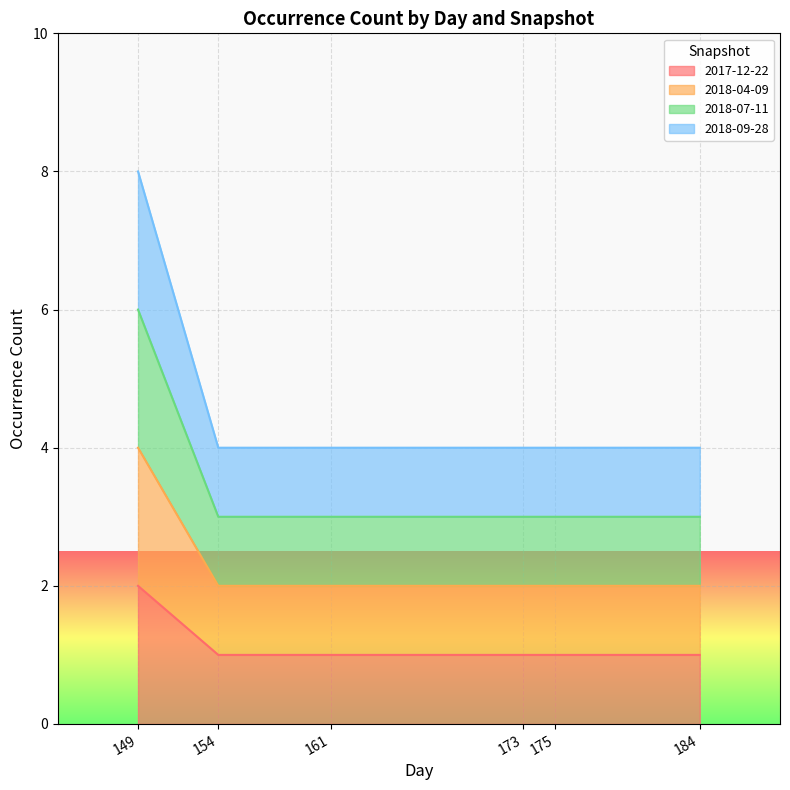

Read the 2018-07-11 value at 161.

3